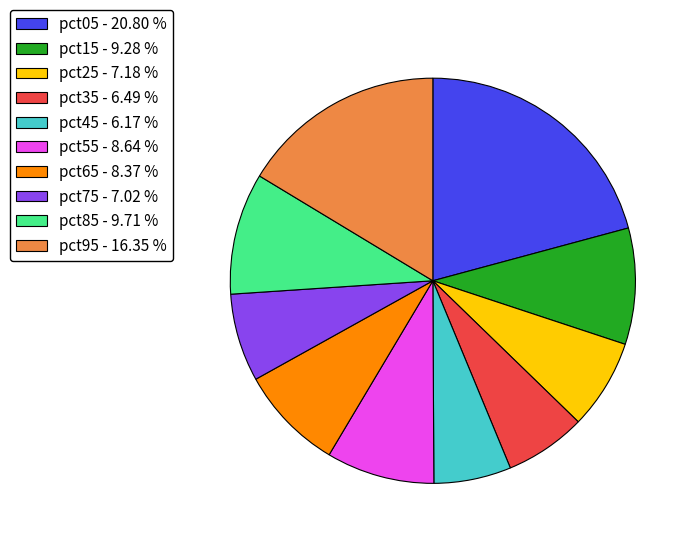

How many slices are in this pie chart?

10